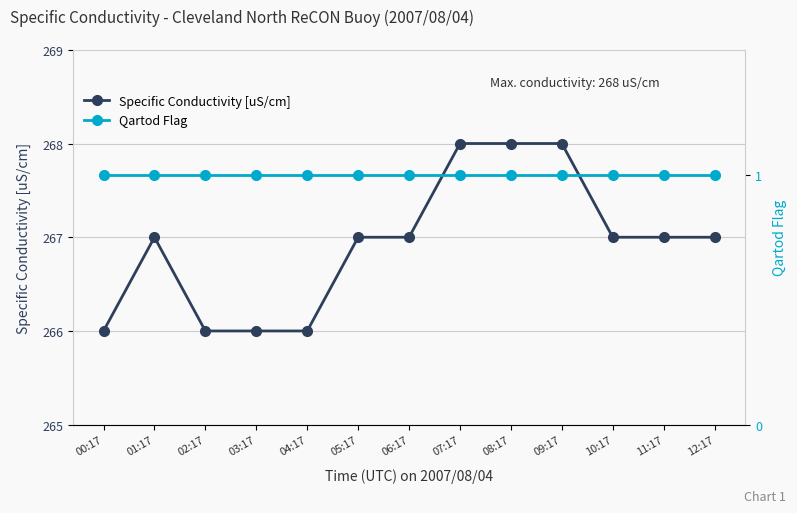

Where is Qartod Flag nearest to the value 1?

00:17